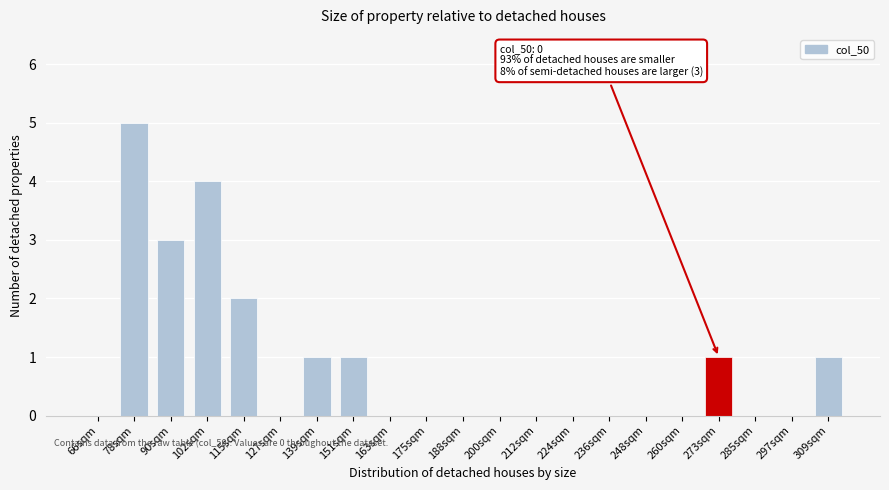

Reading left to right, transcribe all the data shown in this chart.

66sqm=0	78sqm=5	90sqm=3	102sqm=4	115sqm=2	127sqm=0	139sqm=1	151sqm=1	163sqm=0	175sqm=0	188sqm=0	200sqm=0	212sqm=0	224sqm=0	236sqm=0	248sqm=0	260sqm=0	273sqm=1	285sqm=0	297sqm=0	309sqm=1